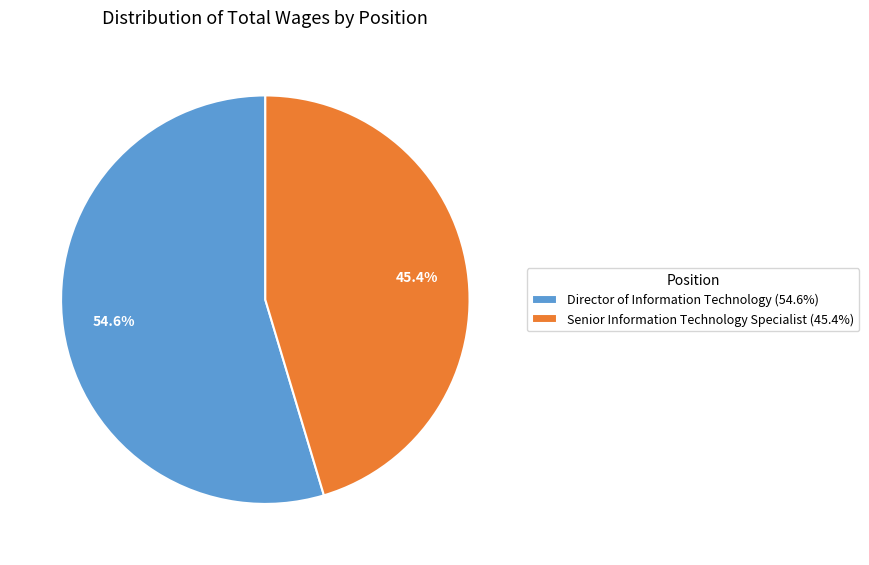

Between Director of Information Technology and Senior Information Technology Specialist, which is larger?

Director of Information Technology